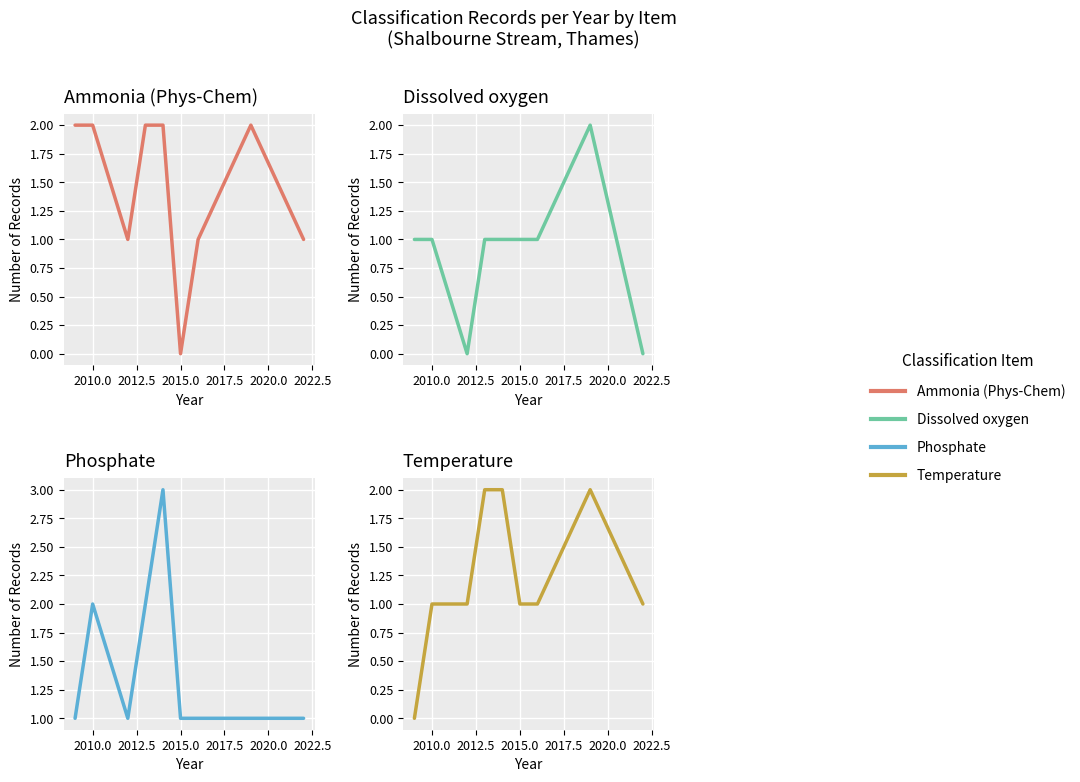

What are all the series names shown in the legend?

Ammonia (Phys-Chem), Dissolved oxygen, Phosphate, Temperature